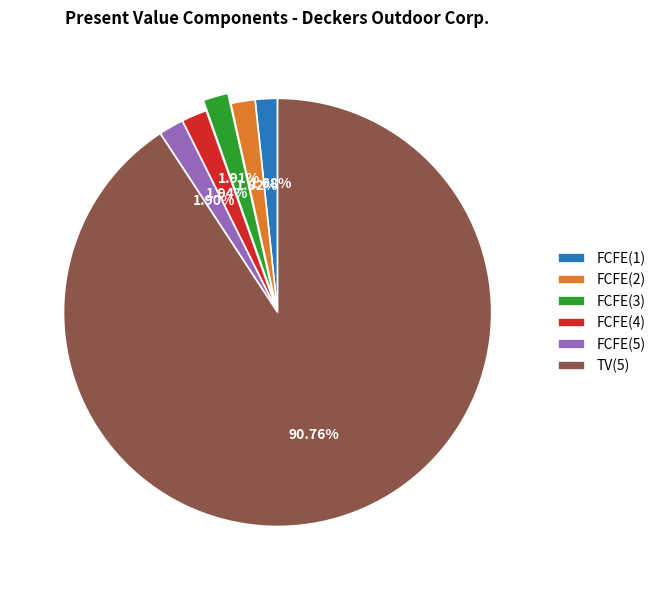

How many slices are in this pie chart?

6